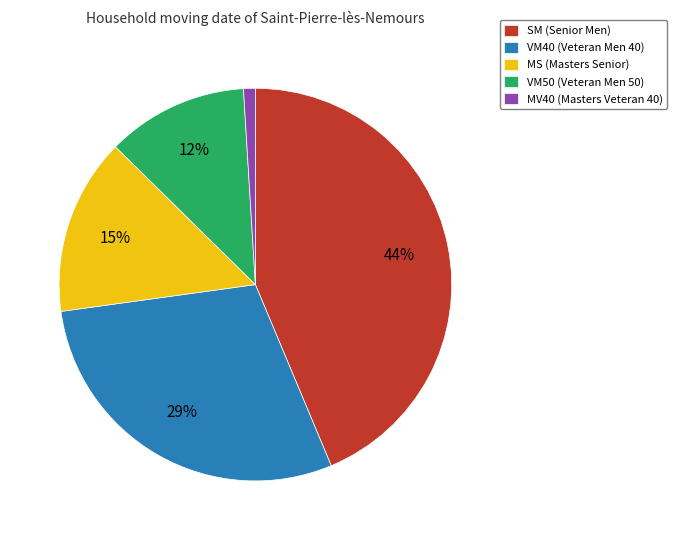

Which category has the smallest portion of the pie?

MV40